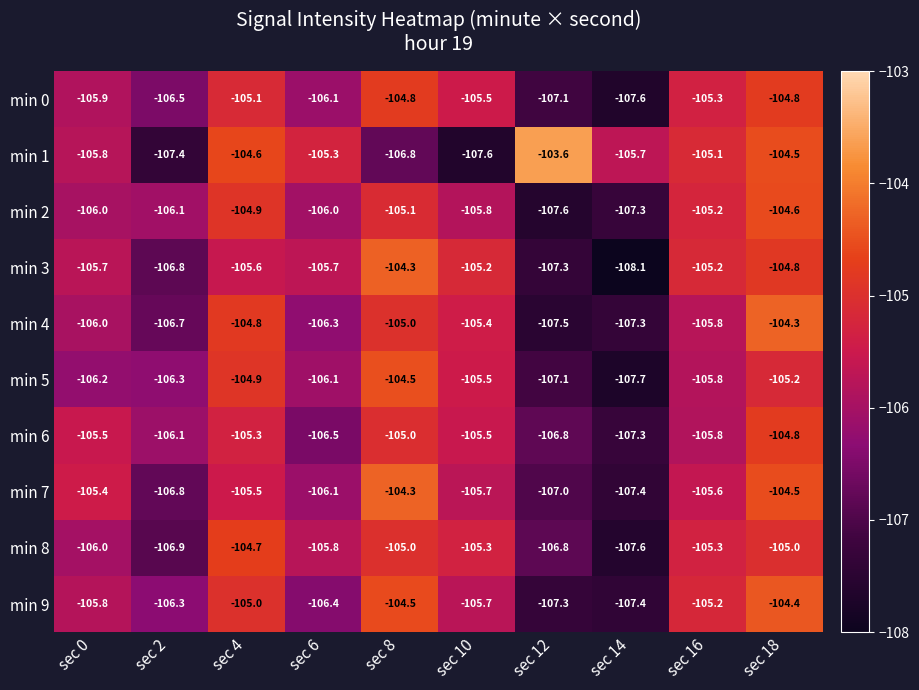

What is the sum of the min 4 values at sec 12 and sec 8?

-212.5